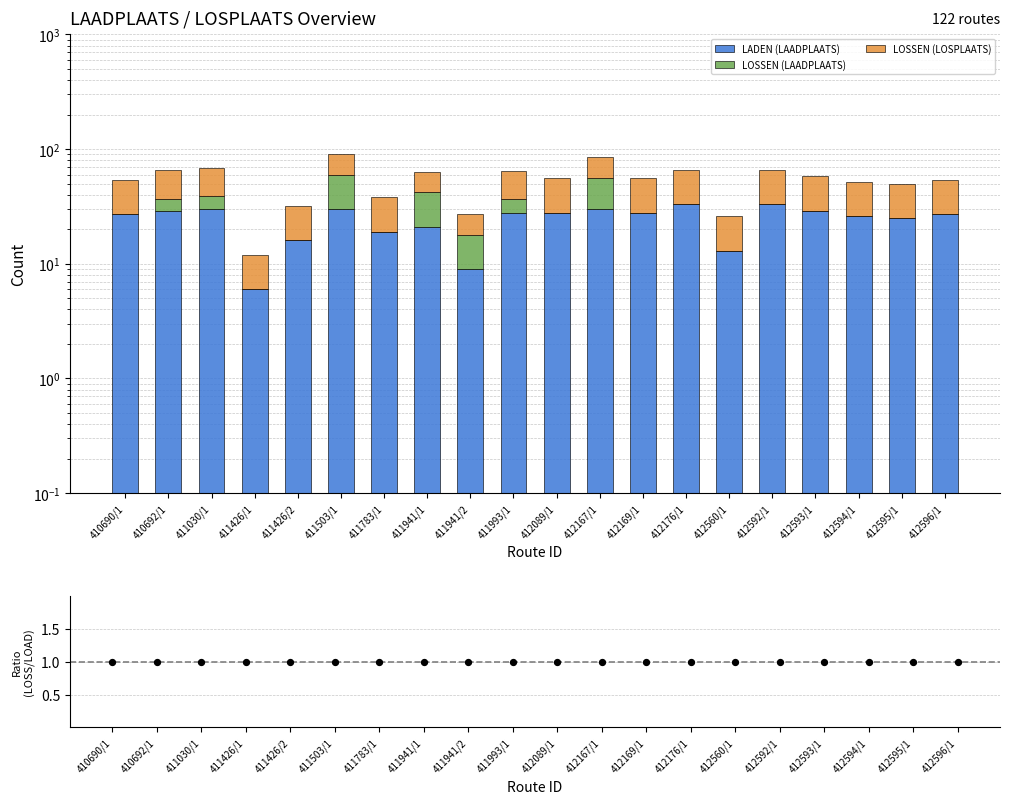

What is the total value across all series at 412595/1?

51